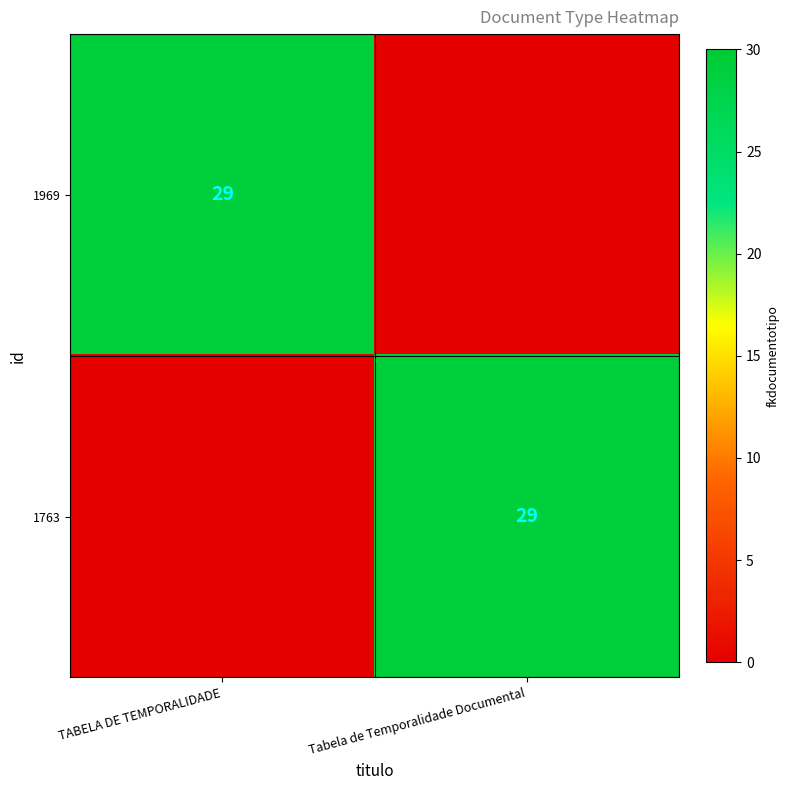

The 1969 series shows 6 at TABELA DE TEMPORALIDADE. True or false?

False